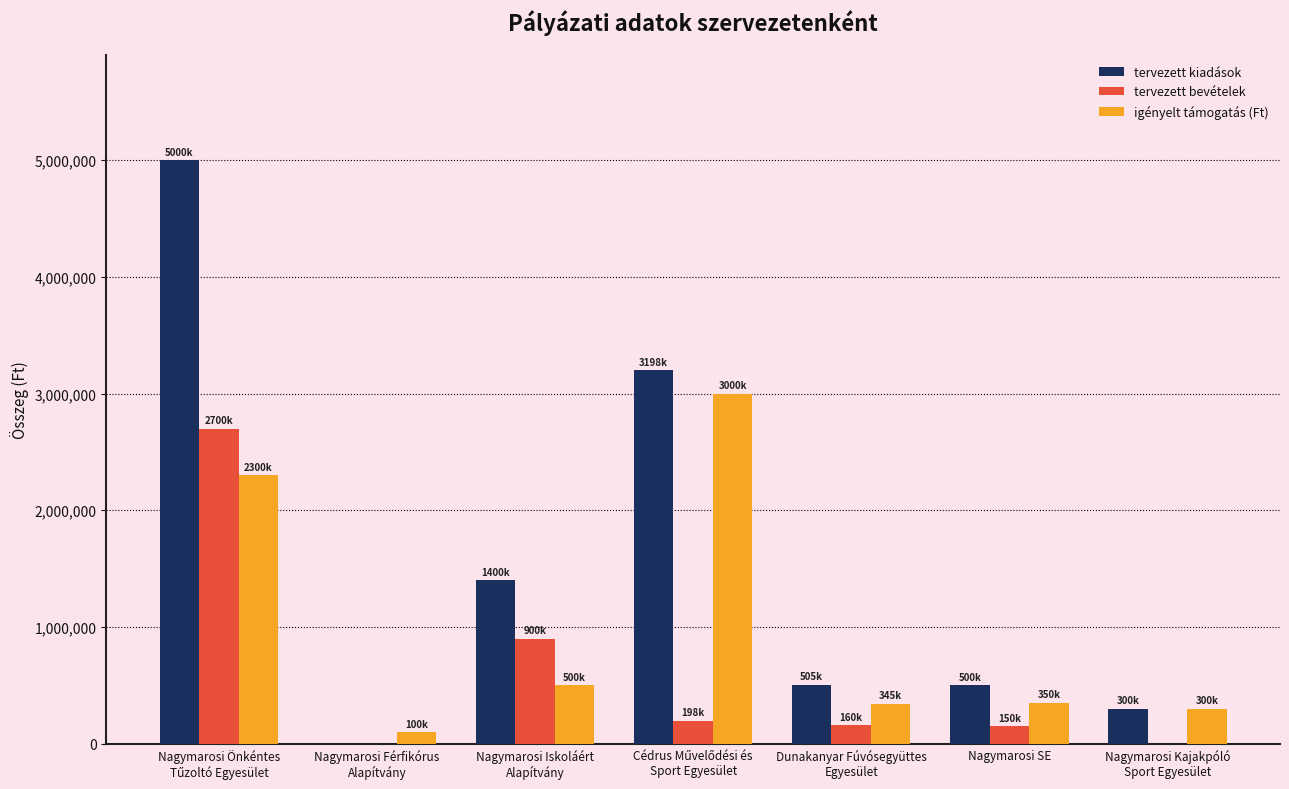

What is the sum of all tervezett kiadások values?

10903000